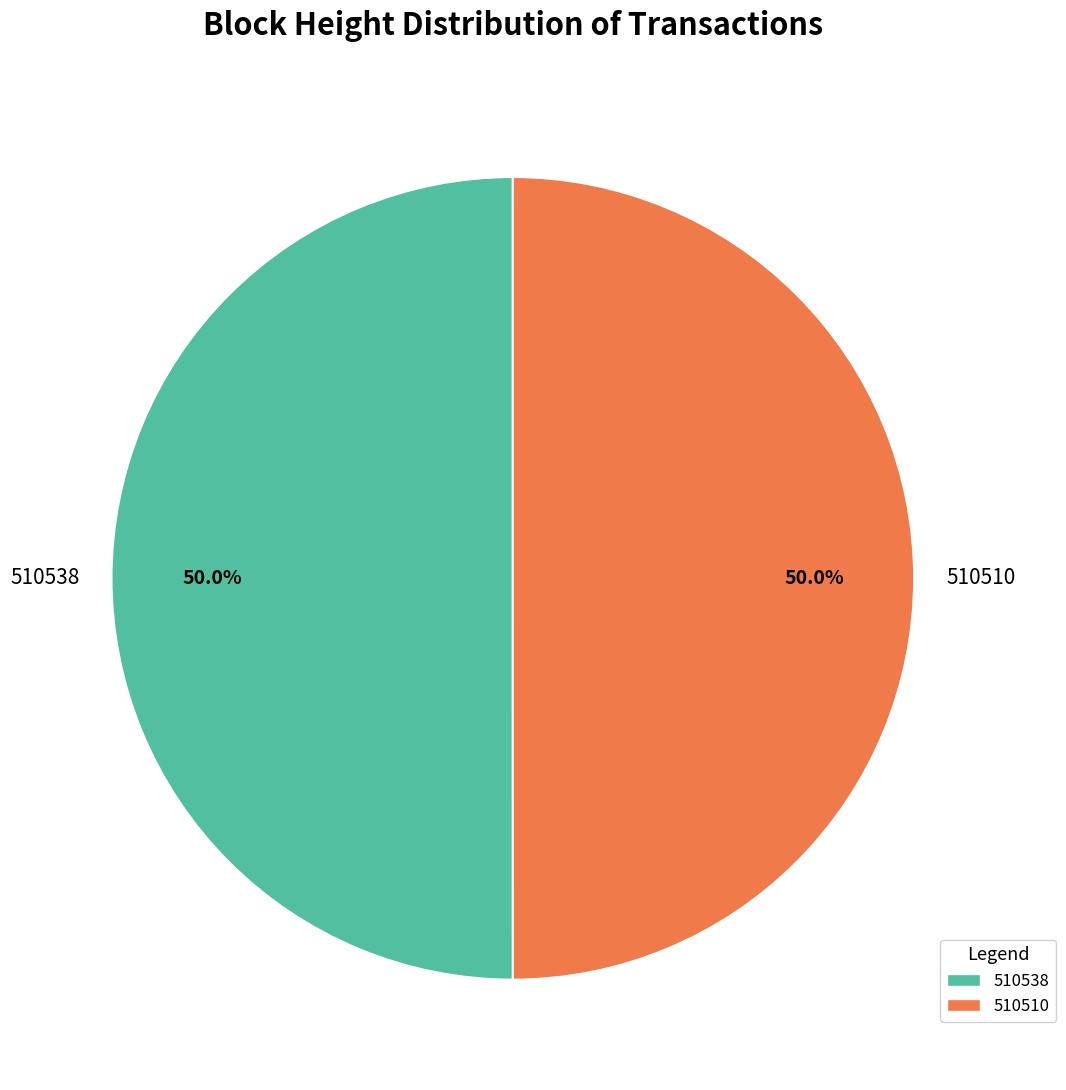

Approximately how many times larger is the value at 510538 compared to 510510?

1.0